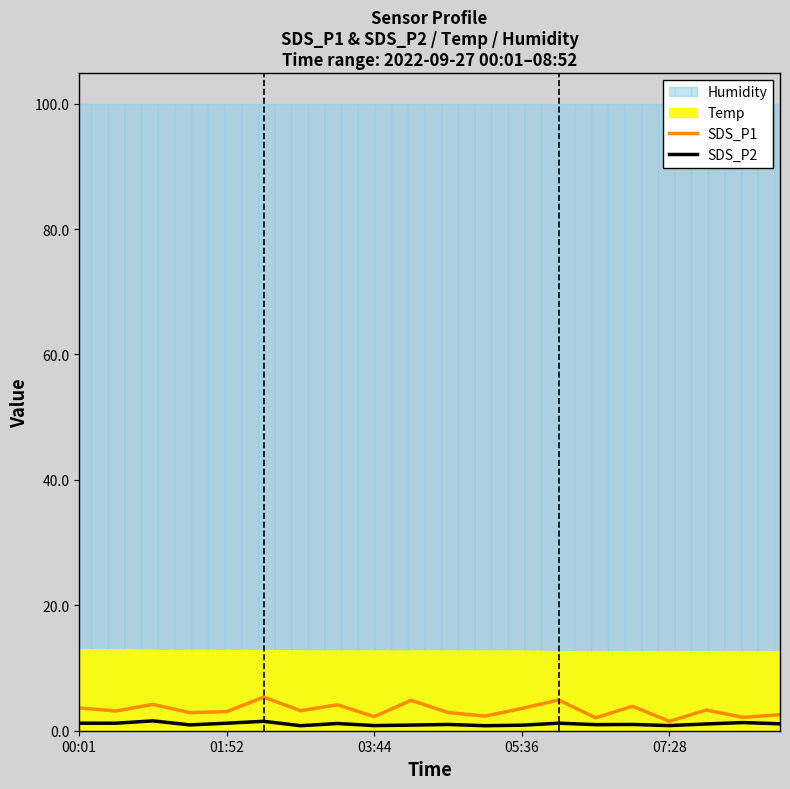

True or false: SDS_P2 has a value of 0.3 at 14.

False